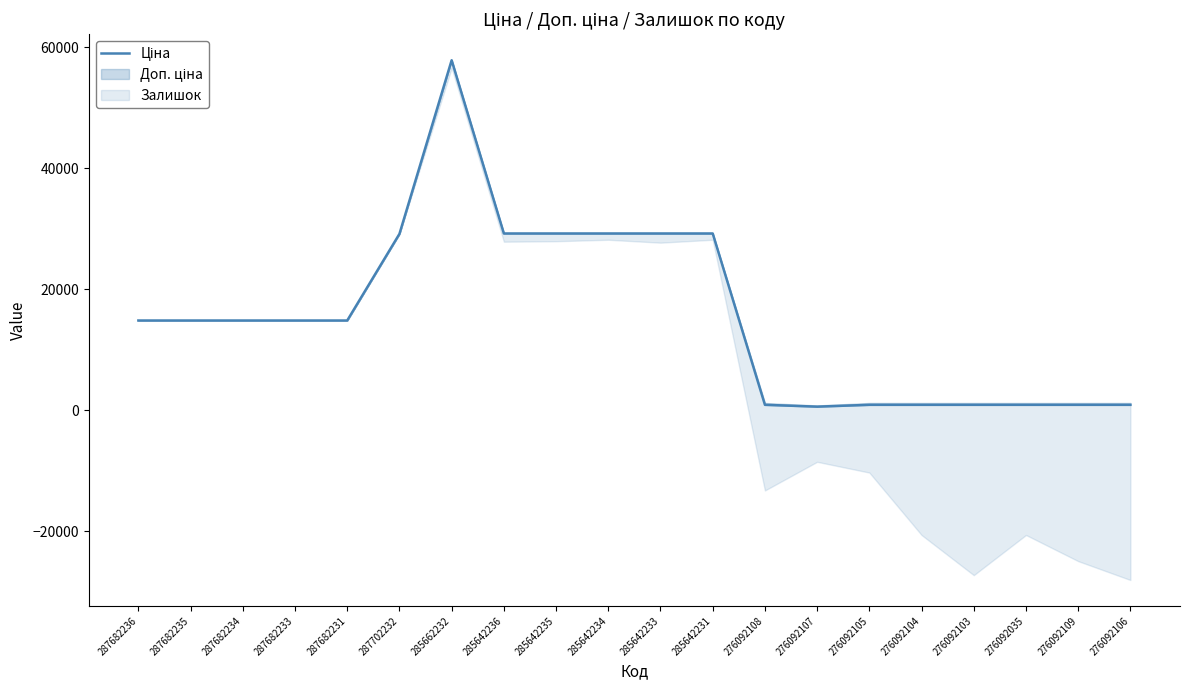

True or false: the data shows 14800.8 at 287682234.

True